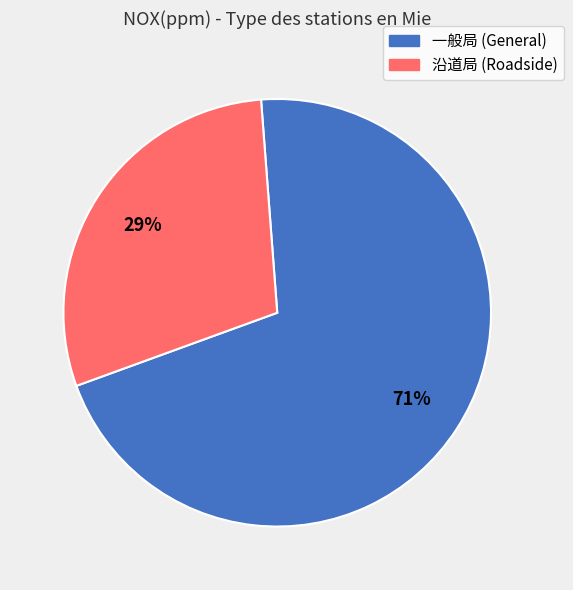

Does any single category account for the majority?

Yes